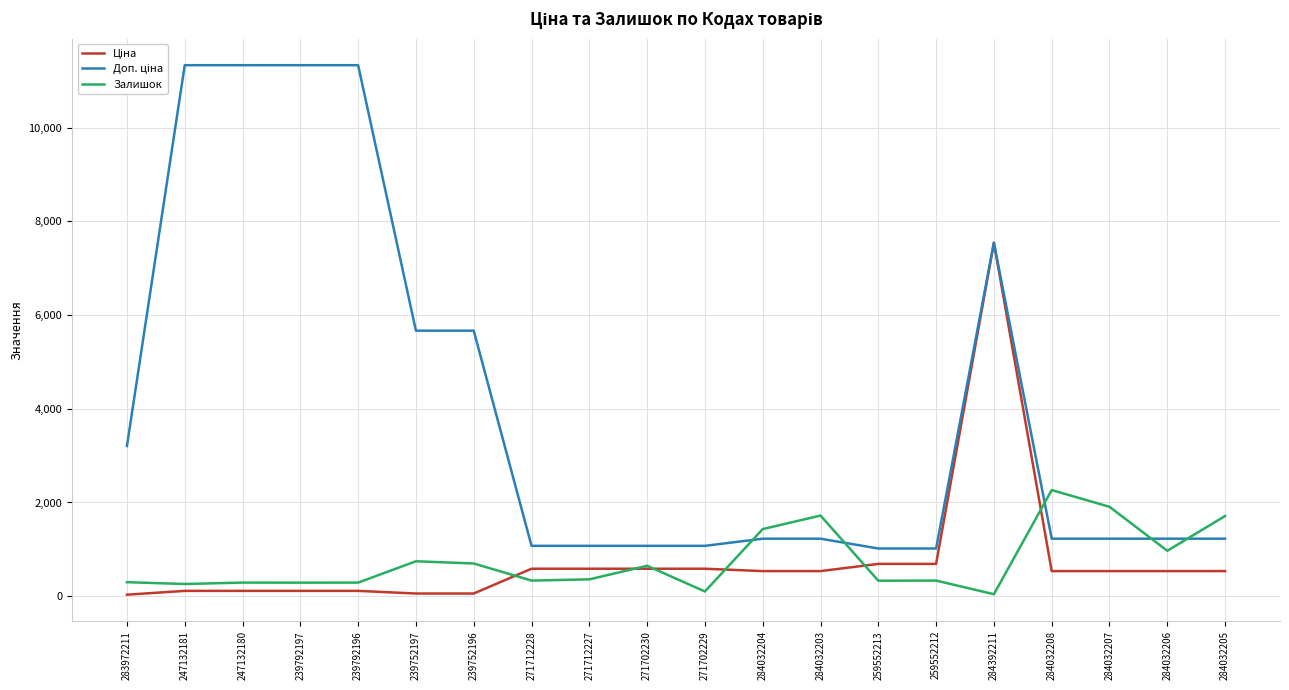

What is the maximum value shown in the chart?

11334.0